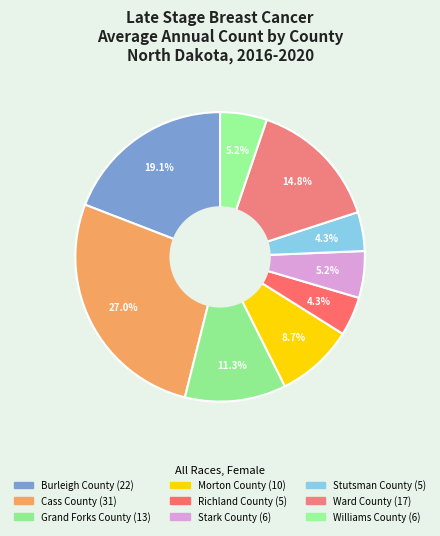

How many segments does this pie chart have?

9